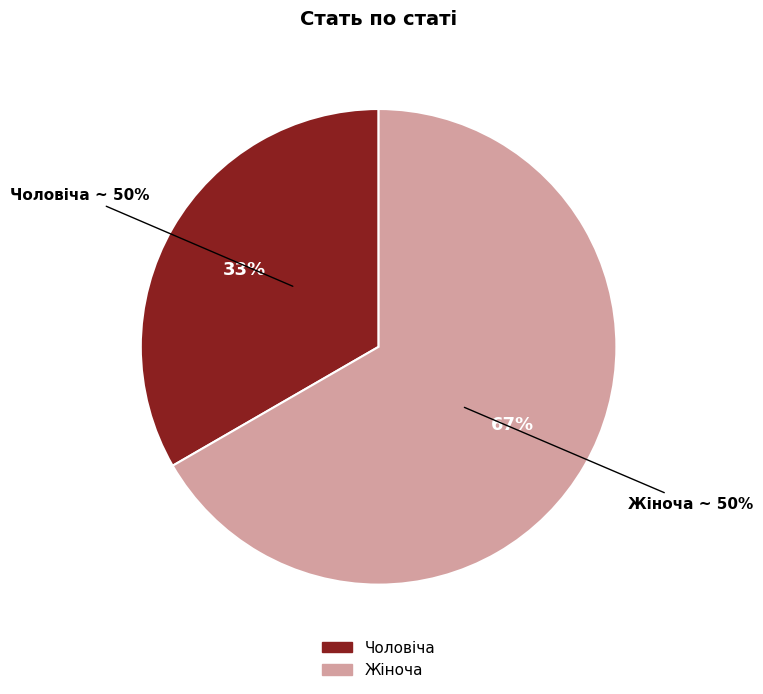

Is there a majority slice in this chart?

Yes